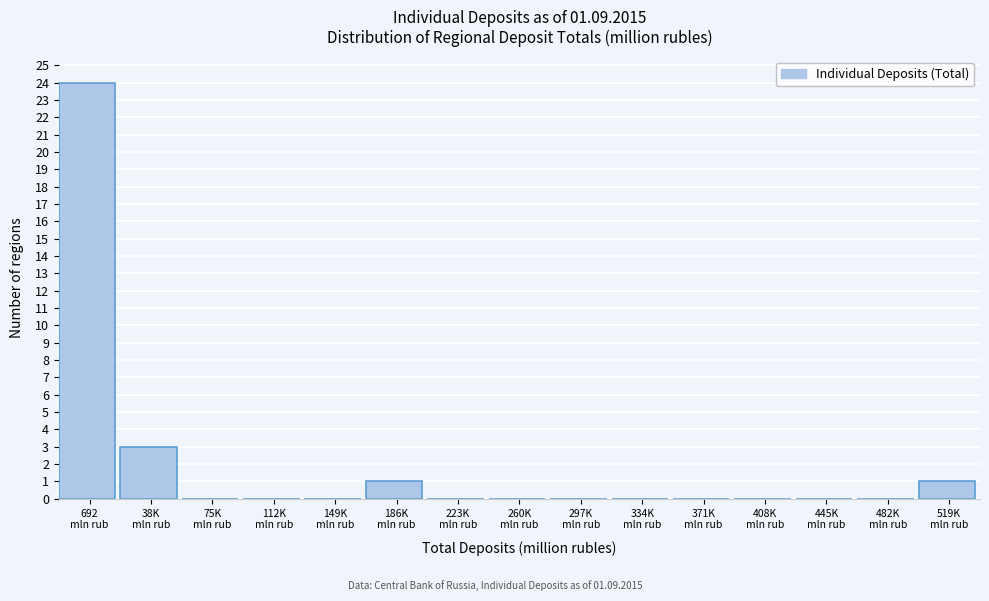

What is the sum of all values?

29